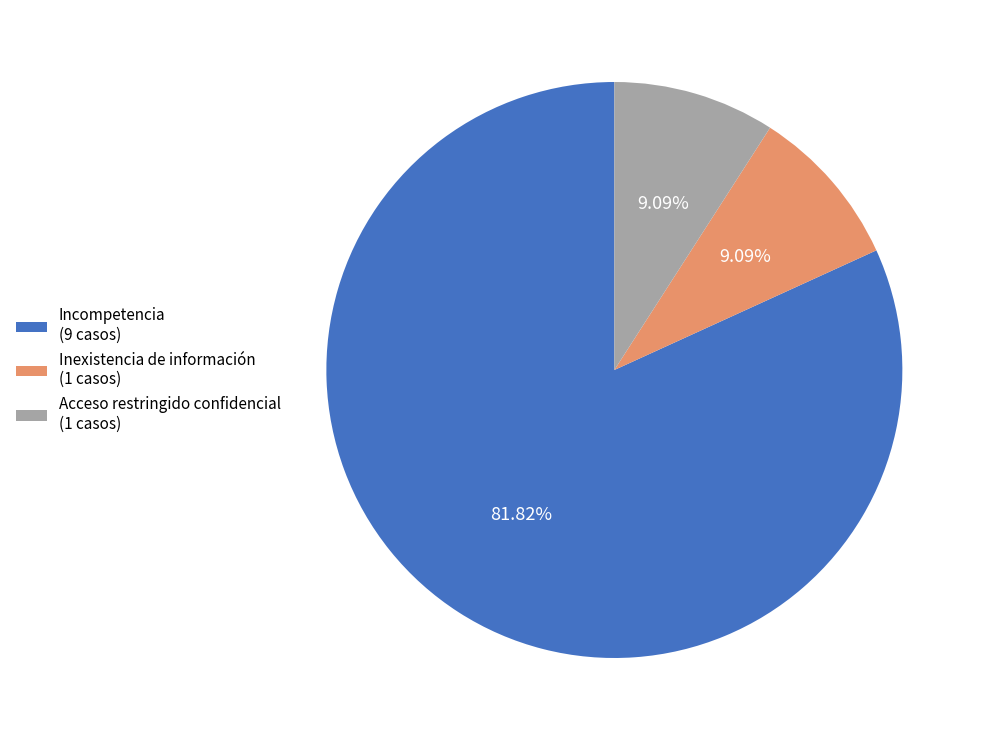

Combined, do Acceso restringido confidencial (1 casos) and Inexistencia de información (1 casos) account for over 50%?

No